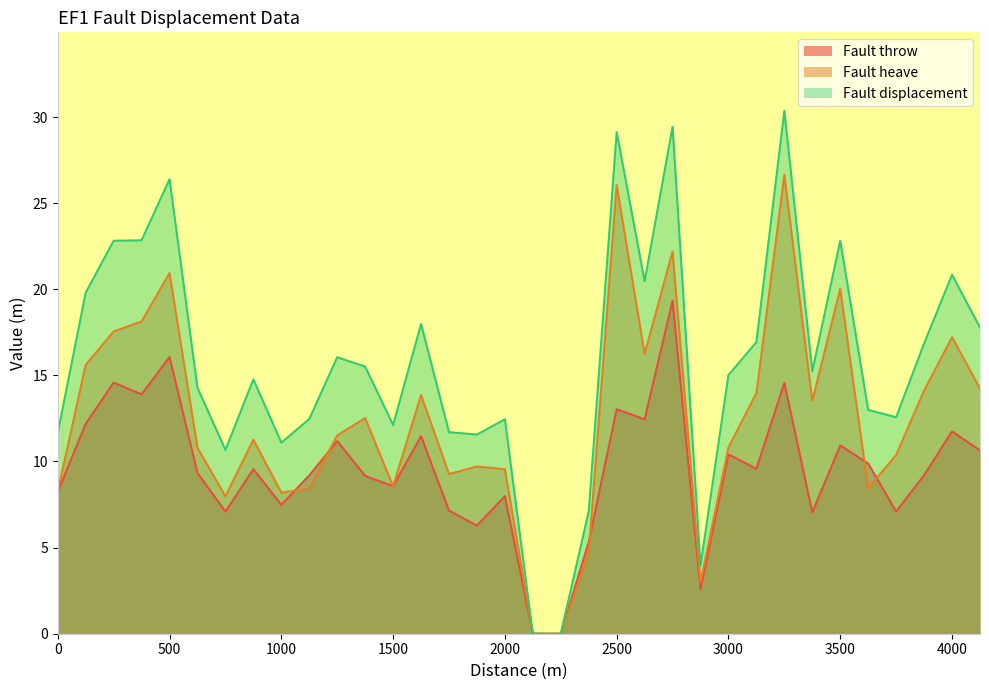

Where is the first local minimum for Fault throw?

375